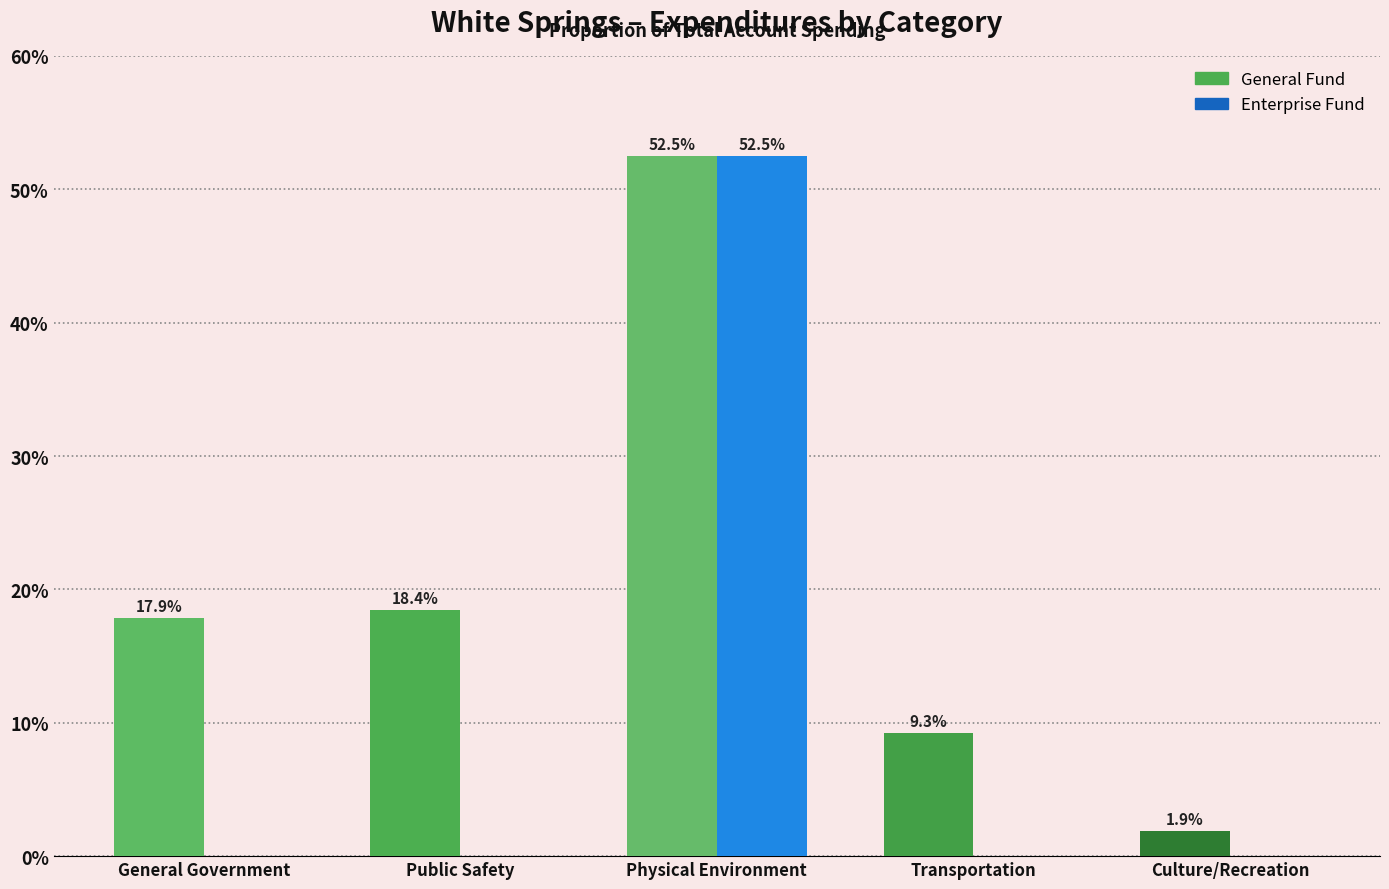

Reading left to right, list all the values displayed in this chart.

General: General Government=17.9	Public Safety=18.4	Physical Environment=52.5	Transportation=9.3	Culture/Recreation=1.9
Enterprise: General Government=0.0	Public Safety=0.0	Physical Environment=52.5	Transportation=0.0	Culture/Recreation=0.0